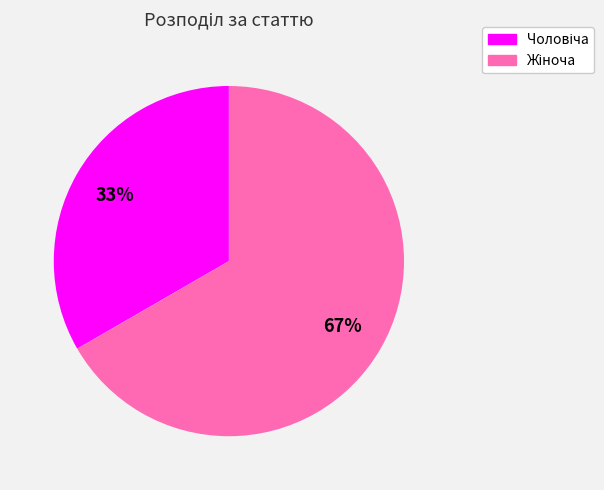

To the nearest percent, what is the average slice percentage?

50%